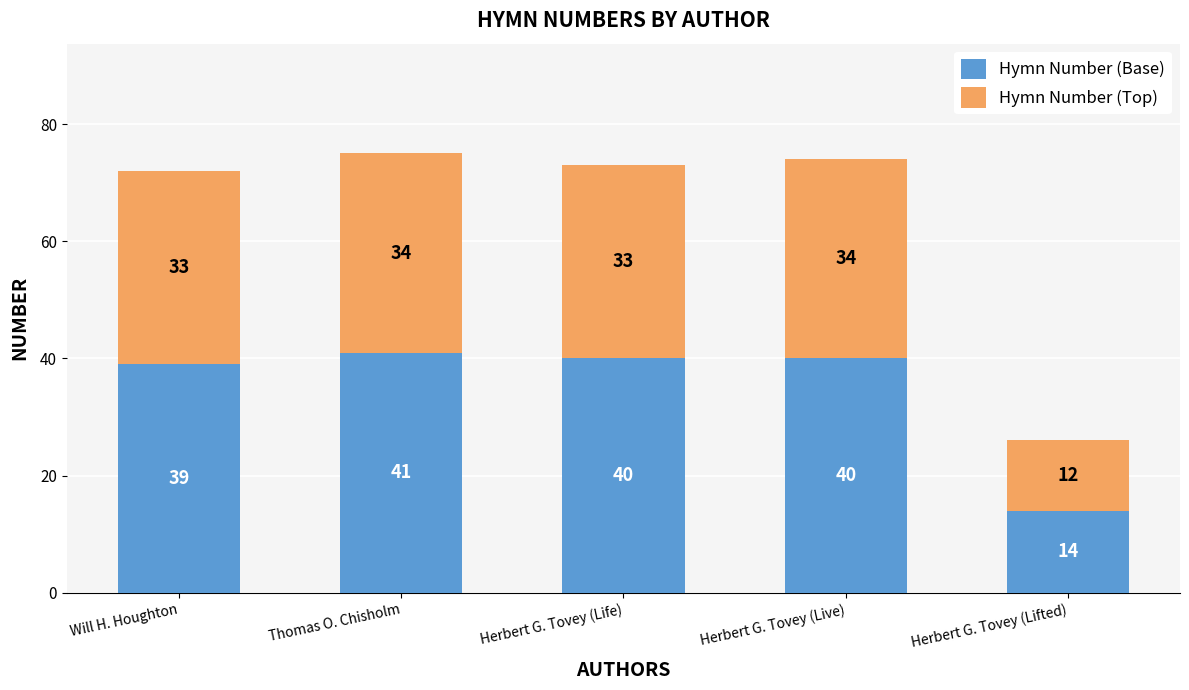

At which category is the sum across all series the highest?

Thomas O. Chisholm